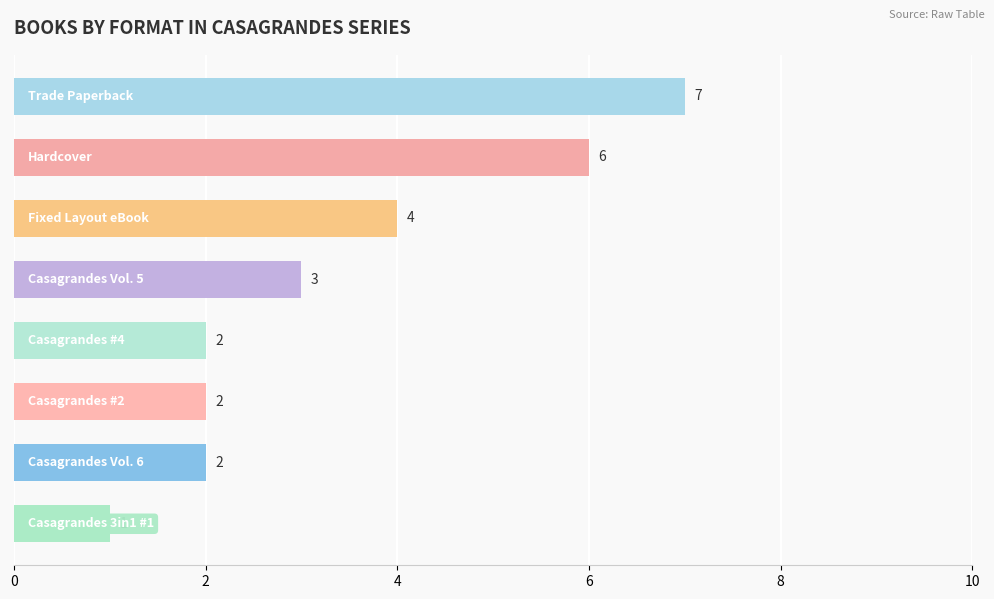

What is the greatest value displayed?

7